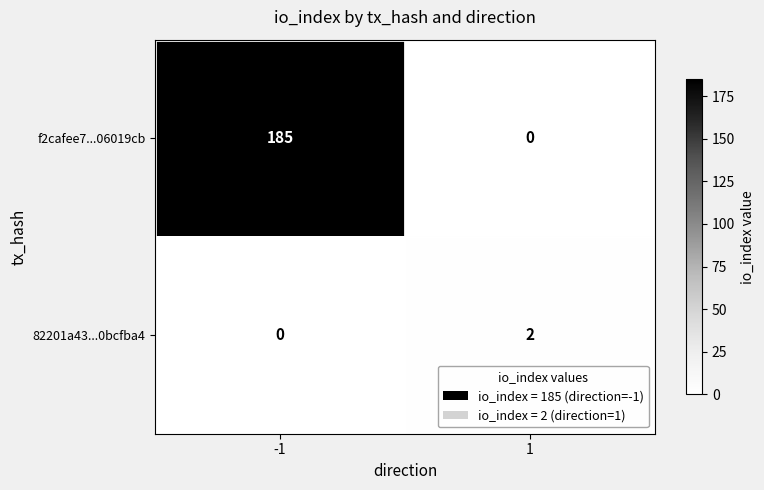

At how many categories does at least one series exceed 92?

1